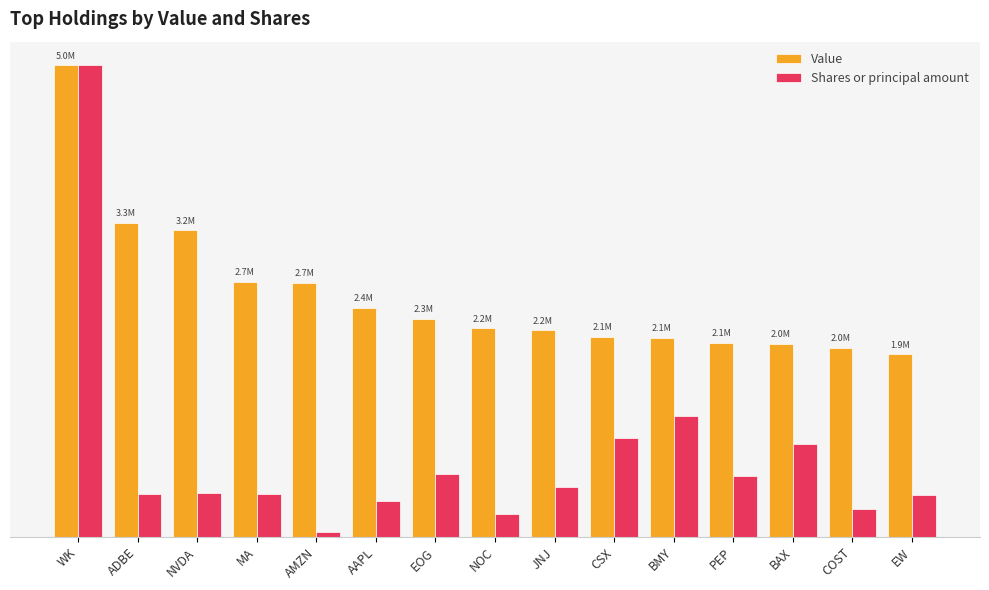

Does the chart contain any negative values?

No